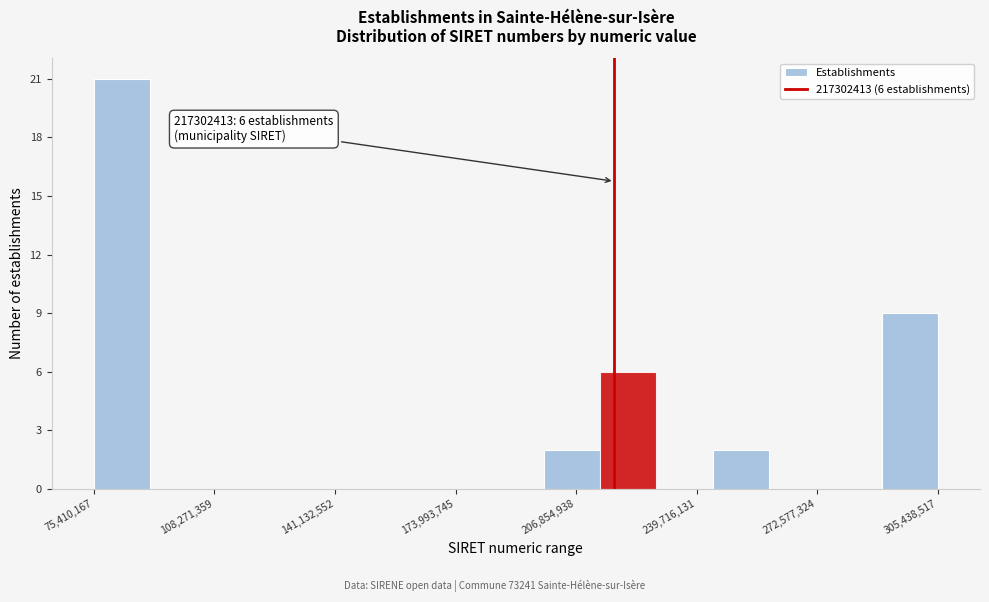

Around what value on the x-axis is the tallest bar? Give the approximate position of its centre, as read against the axis.

85000000